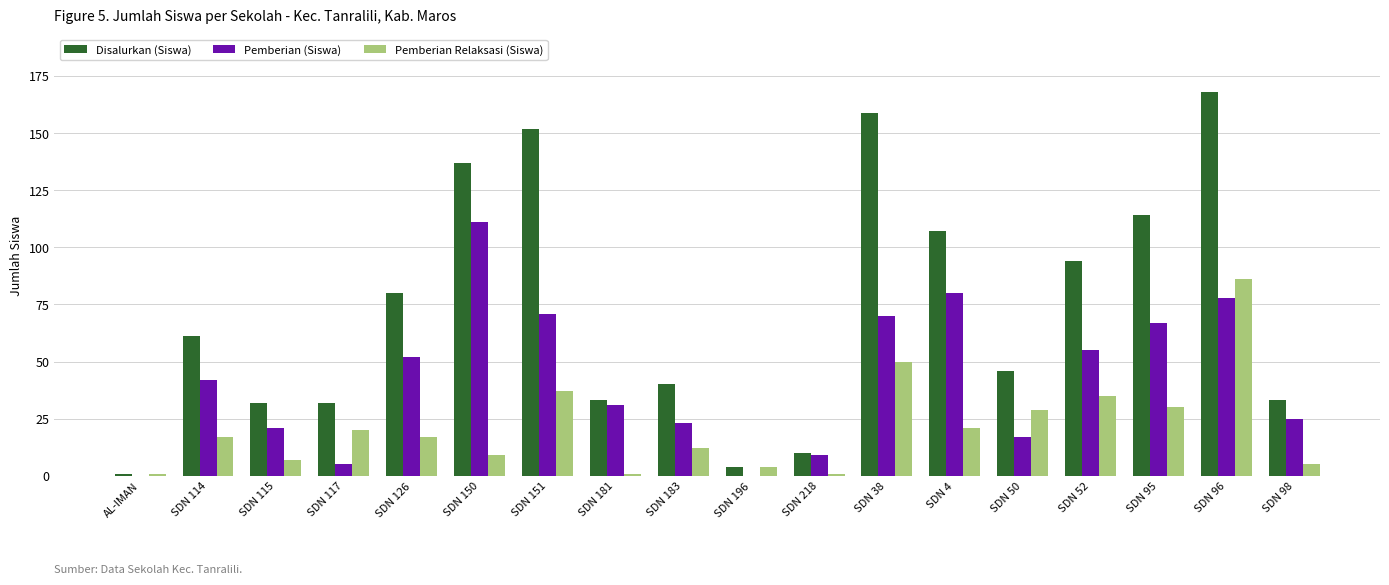

The Pemberian Relaksasi (Siswa) series shows 89 at SDN 38. True or false?

False